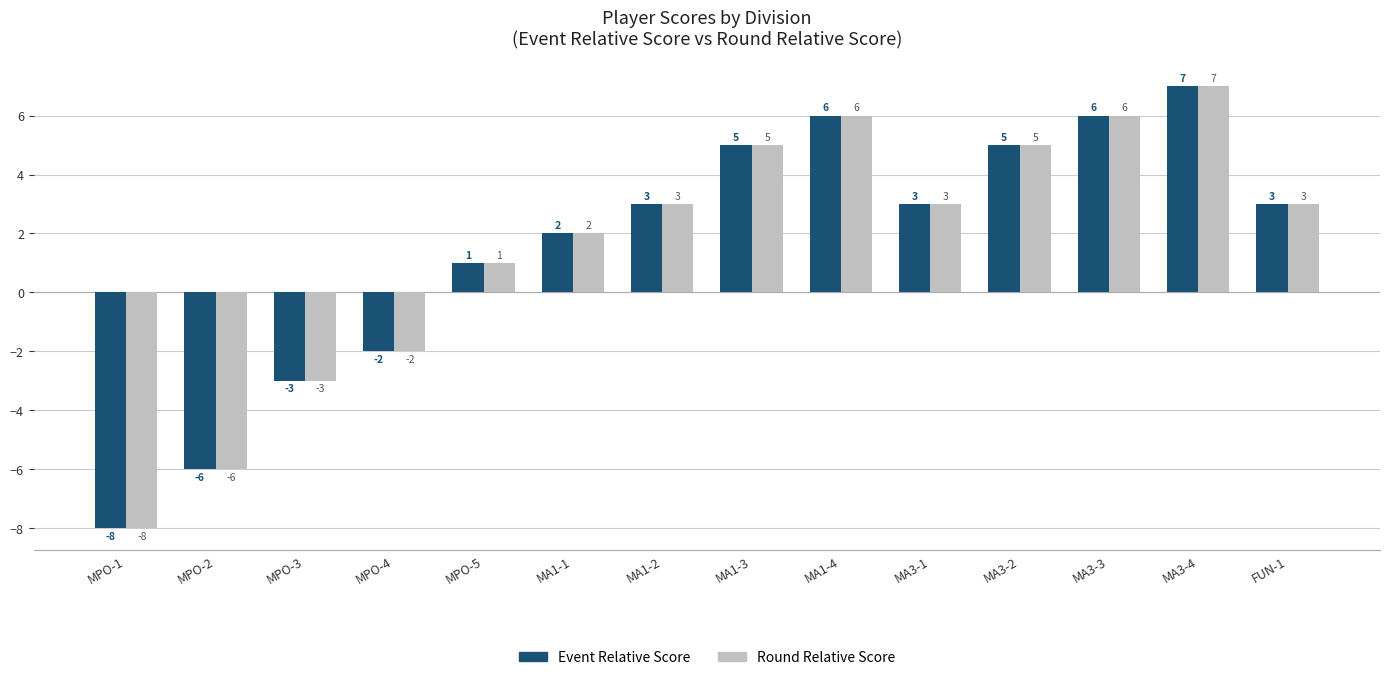

What is the sum of all Event Relative Score values?

22